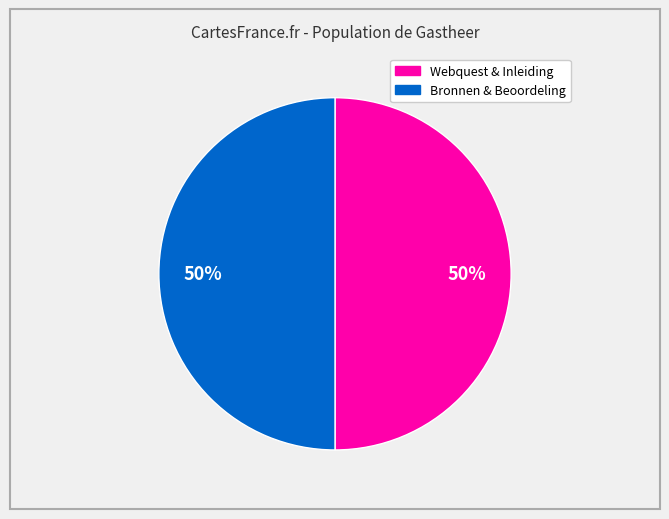

To the nearest percent, what is the average slice percentage?

50%